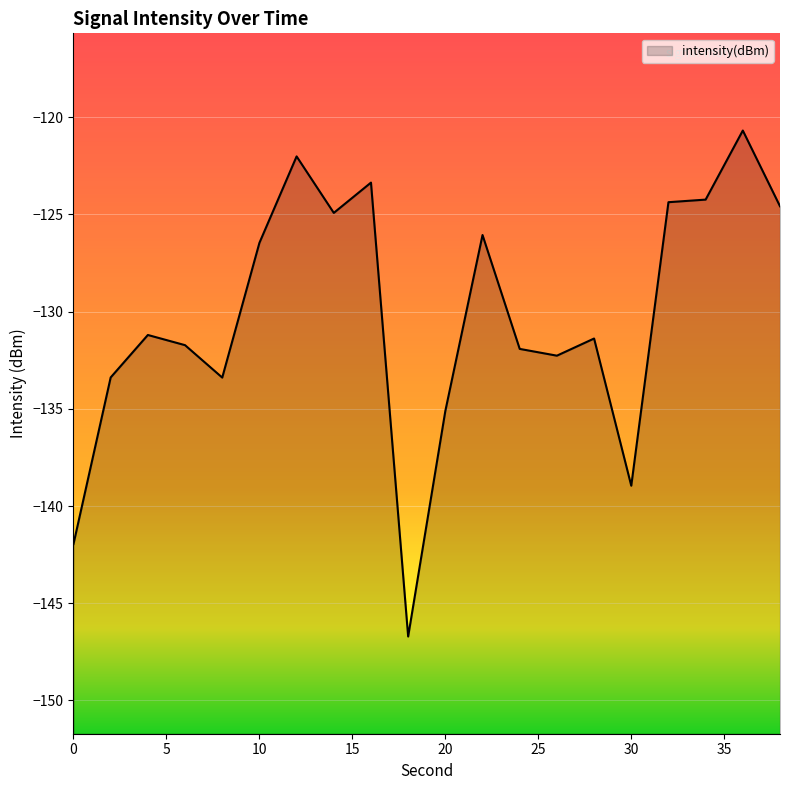

At which label does the data first exceed -131?

10